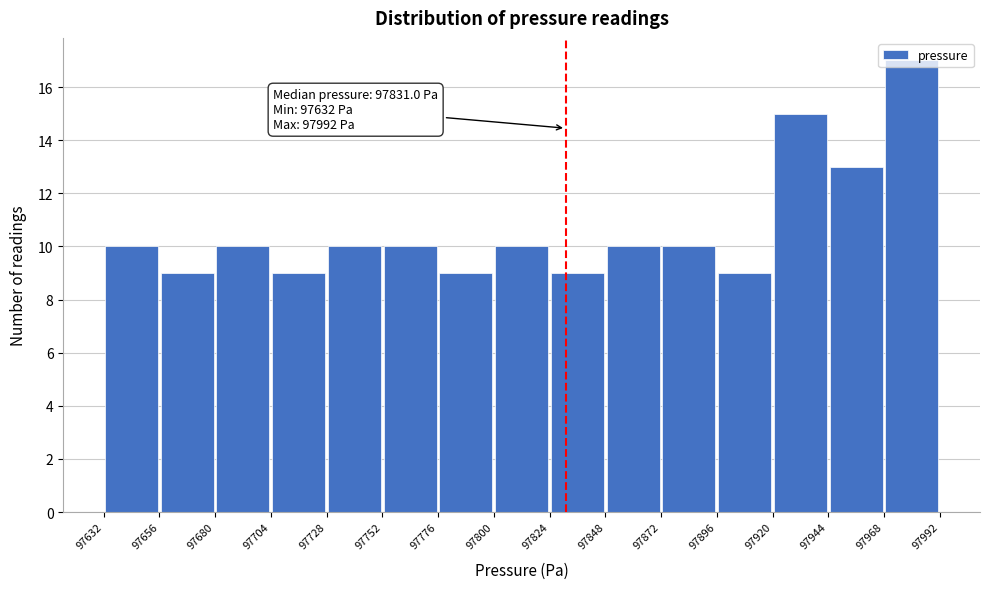

Which range on the x-axis has the tallest bar?

97968 to 97992